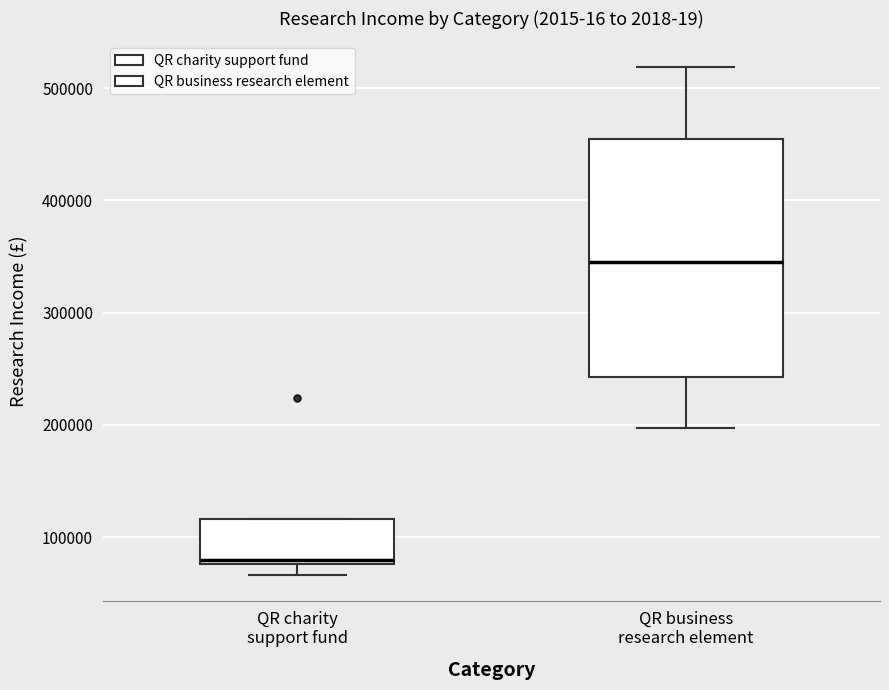

Which box is the tallest, from its lower edge to its upper edge?

QR business research element